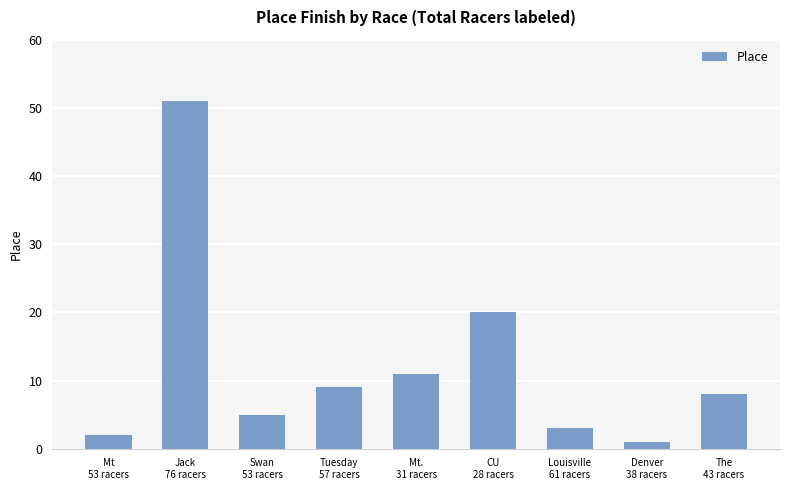

Rank the categories by value from lowest to highest.

Denver
38 racers, Mt
53 racers, Louisville
61 racers, Swan
53 racers, The
43 racers, Tuesday
57 racers, Mt.
31 racers, CU
28 racers, Jack
76 racers